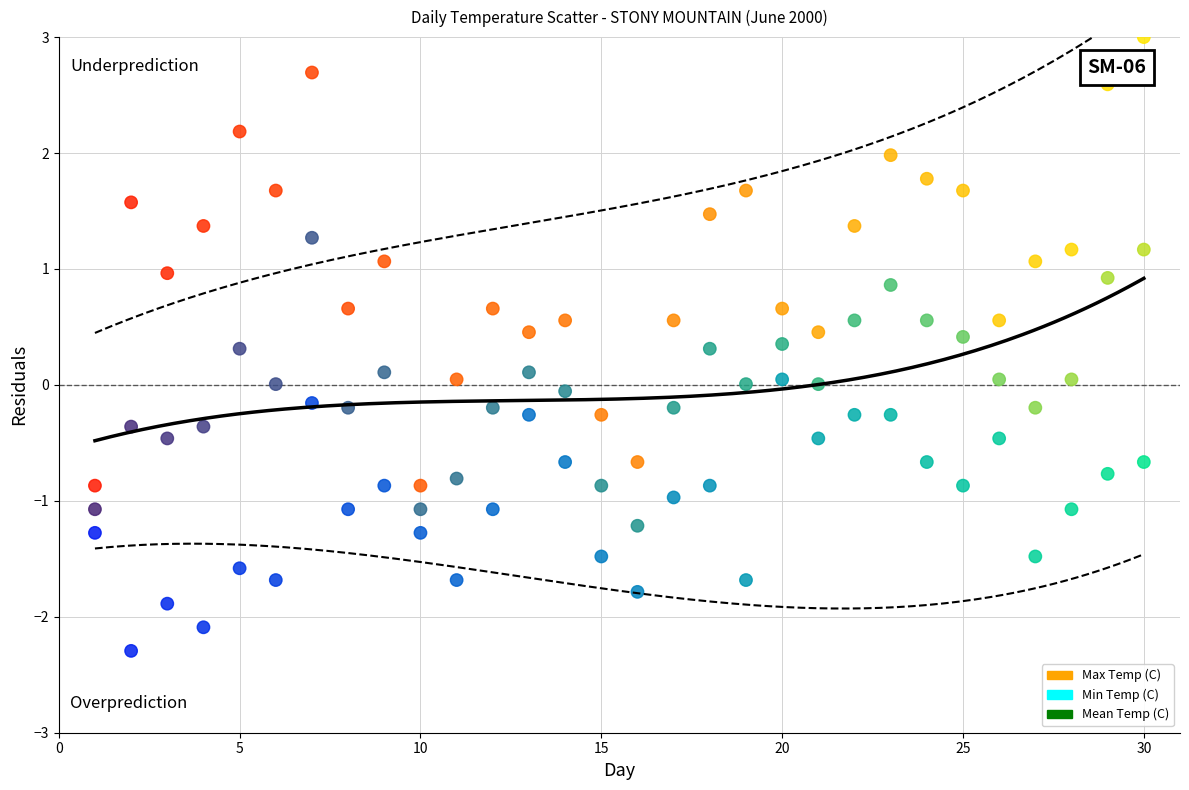

Which series contains the highest Y value?

Max Temp (C)